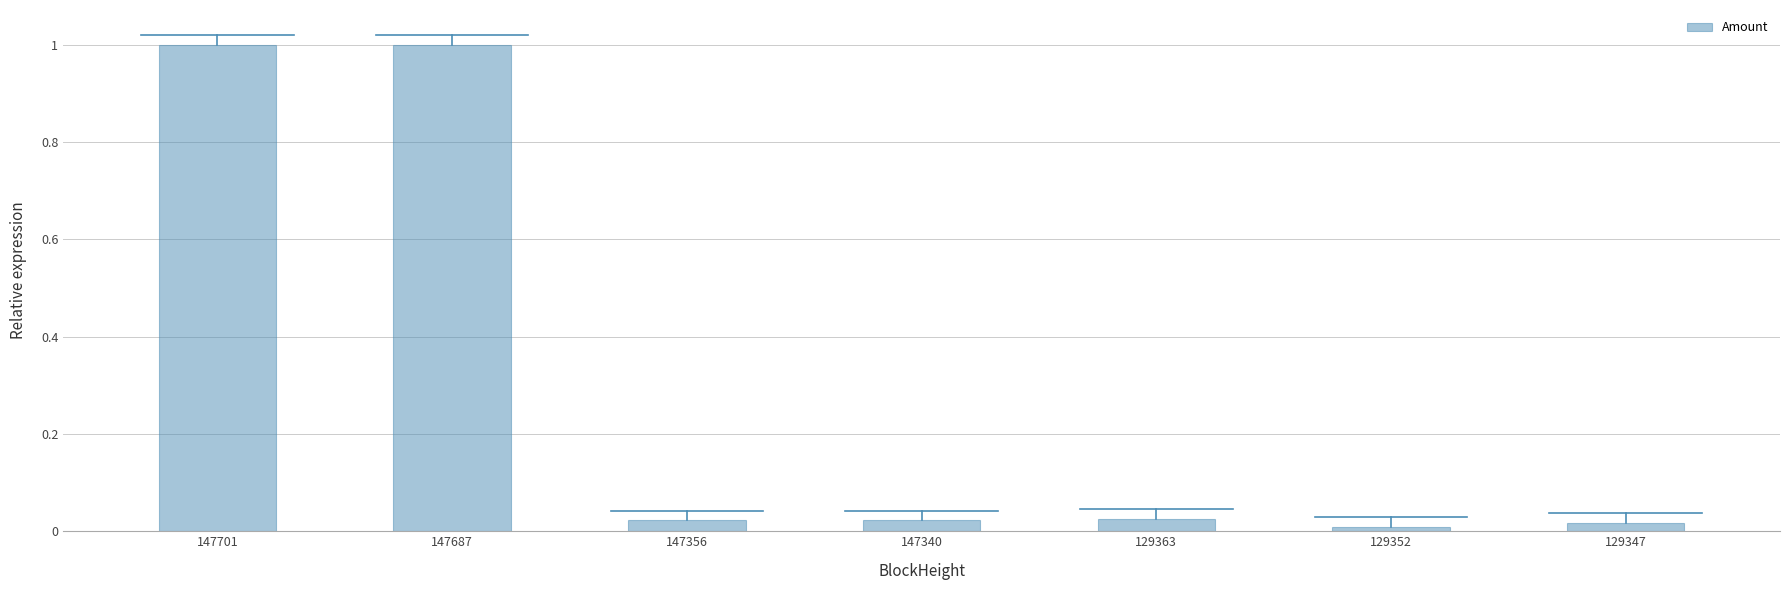

What is the difference between the maximum and minimum values?

1.0